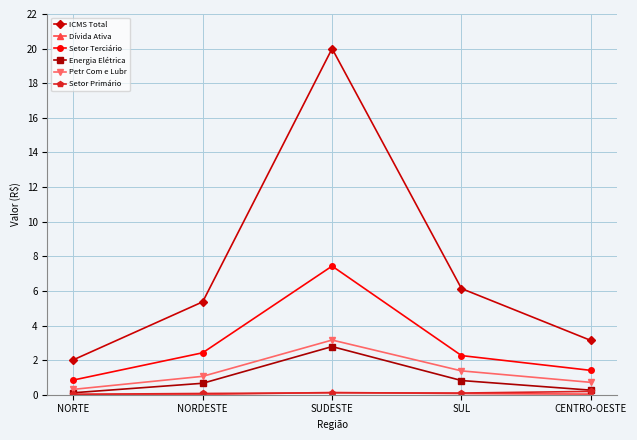

What value does the Petr Com e Lubr series have at NORDESTE?

1.1